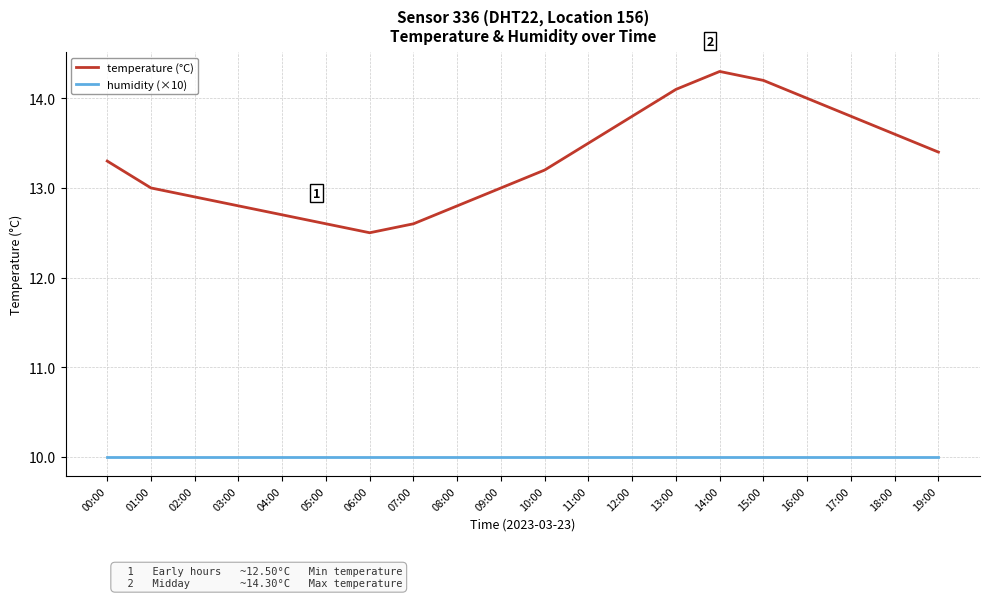

Reading left to right, extract all data points from this chart.

temperature (°C): 00:00=13.3	01:00=13.0	02:00=12.9	03:00=12.8	04:00=12.7	05:00=12.6	06:00=12.5	07:00=12.6	08:00=12.8	09:00=13.0	10:00=13.2	11:00=13.5	12:00=13.8	13:00=14.1	14:00=14.3	15:00=14.2	16:00=14.0	17:00=13.8	18:00=13.6	19:00=13.4
humidity (×10): 00:00=10.0	01:00=10.0	02:00=10.0	03:00=10.0	04:00=10.0	05:00=10.0	06:00=10.0	07:00=10.0	08:00=10.0	09:00=10.0	10:00=10.0	11:00=10.0	12:00=10.0	13:00=10.0	14:00=10.0	15:00=10.0	16:00=10.0	17:00=10.0	18:00=10.0	19:00=10.0